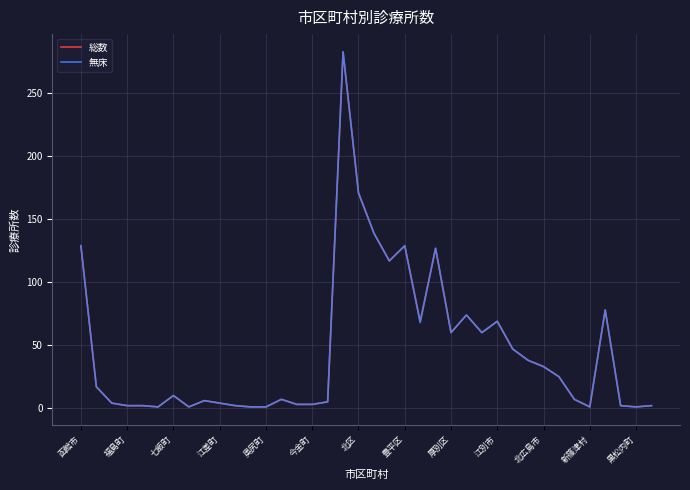

What is the greatest value displayed?

283